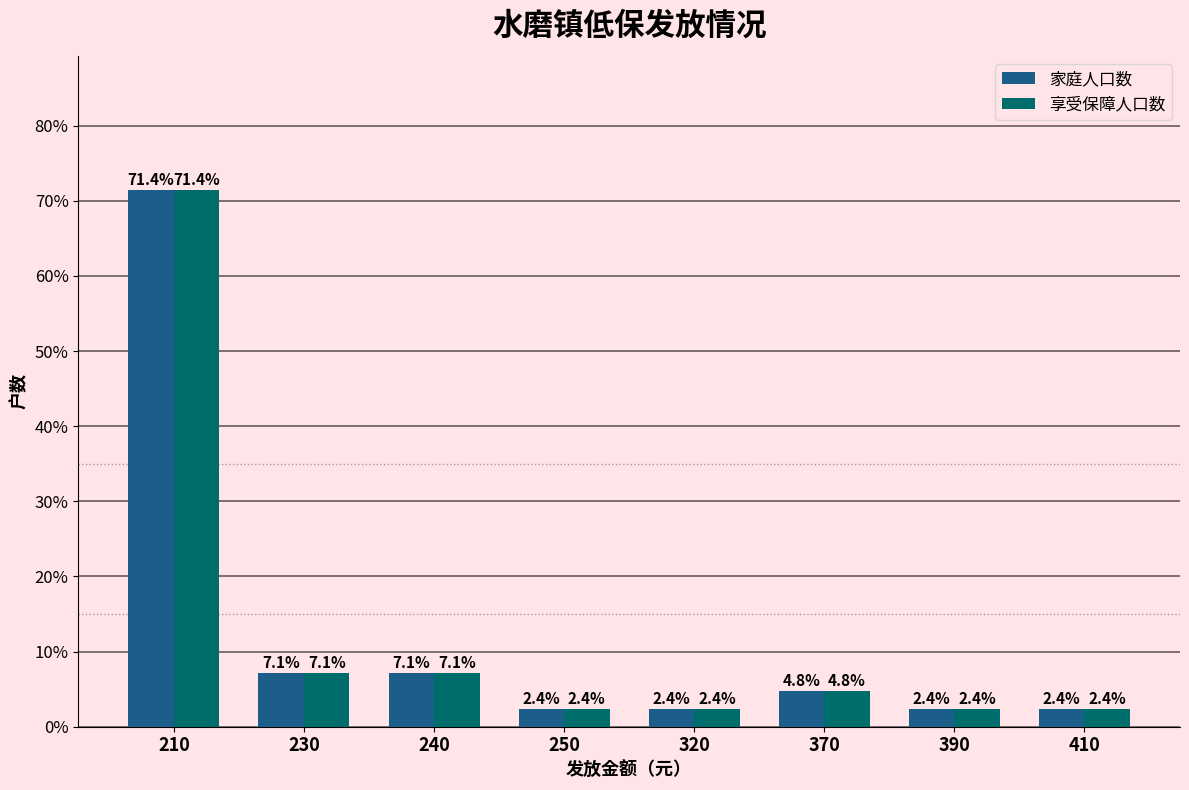

Read the 享受保障人口数 value at 240.

7.1